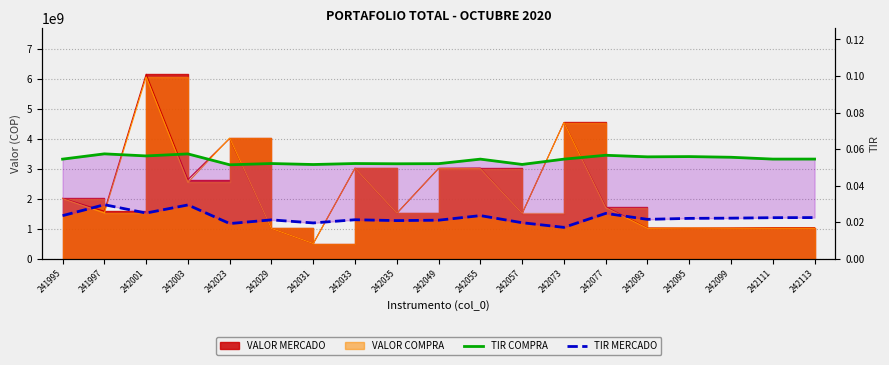

Is the value of TIR COMPRA at 242073 greater than the value of TIR MERCADO at 242093?

Yes